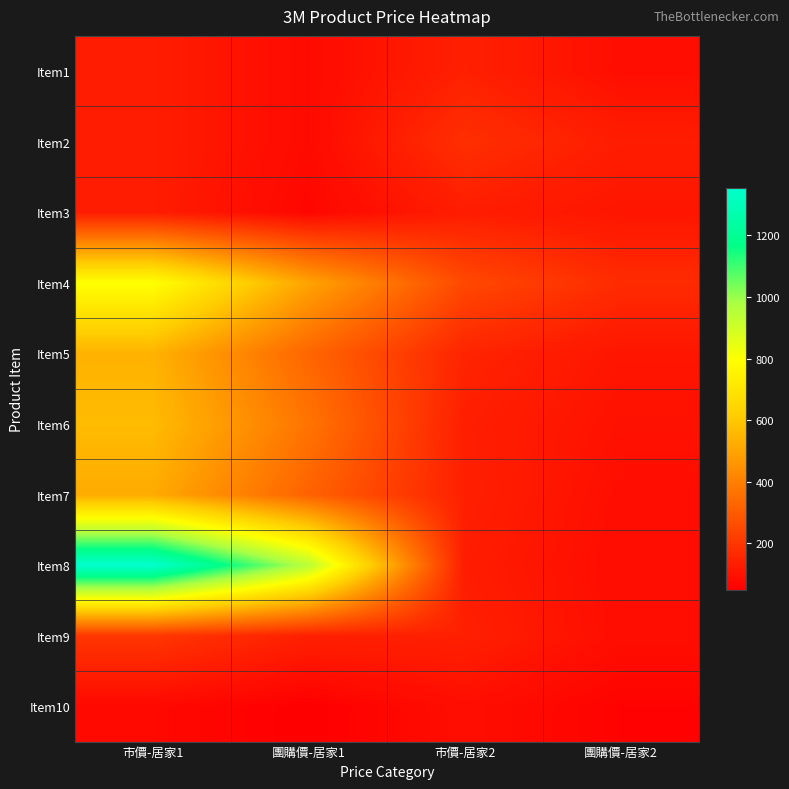

What is the total value across all series at 市價-居家1?

4442